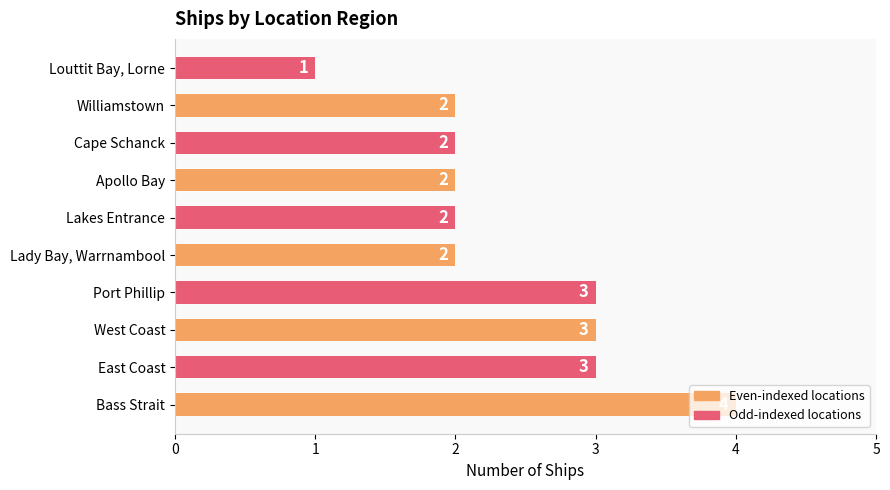

How many values are between 2 and 3?

8